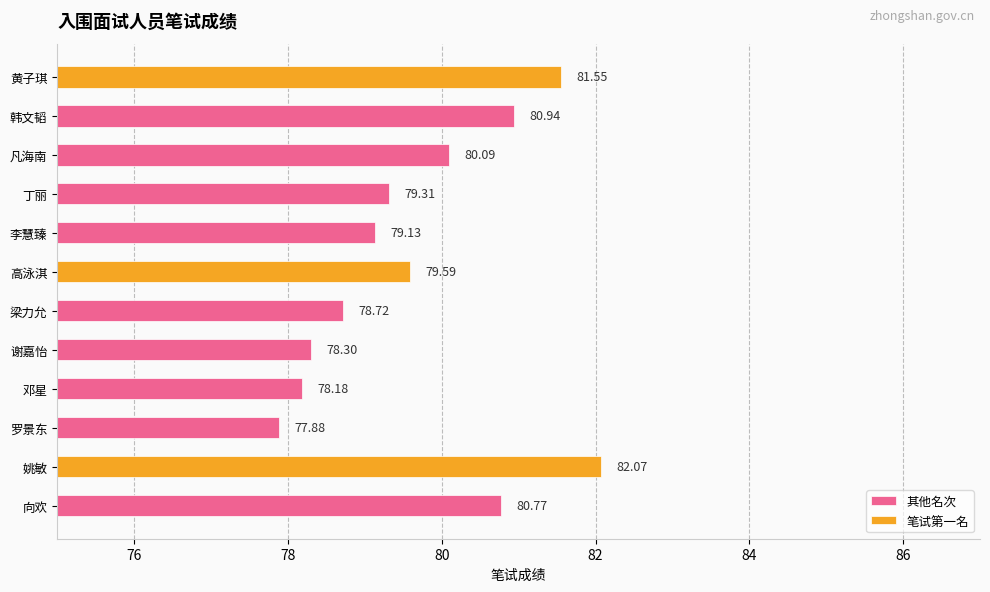

At which label does 其他名次 reach its peak?

韩文韬